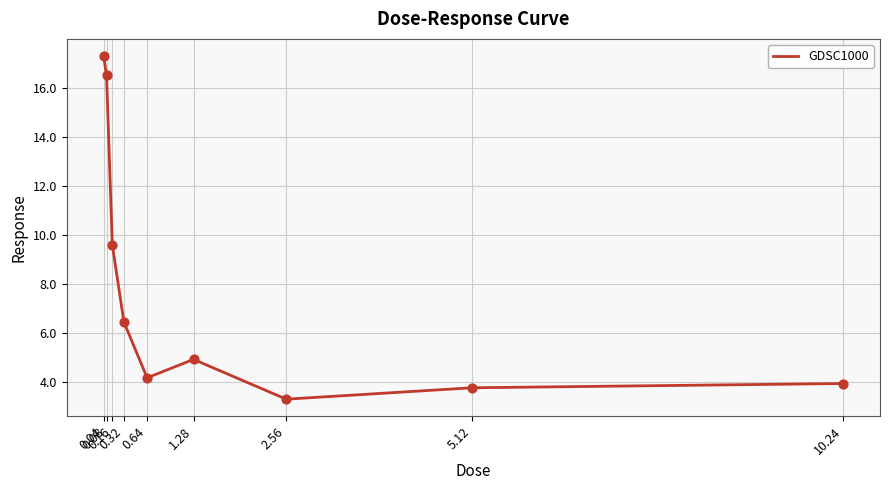

What is the ratio of the value at 0.04 to the value at 0.32?

2.7